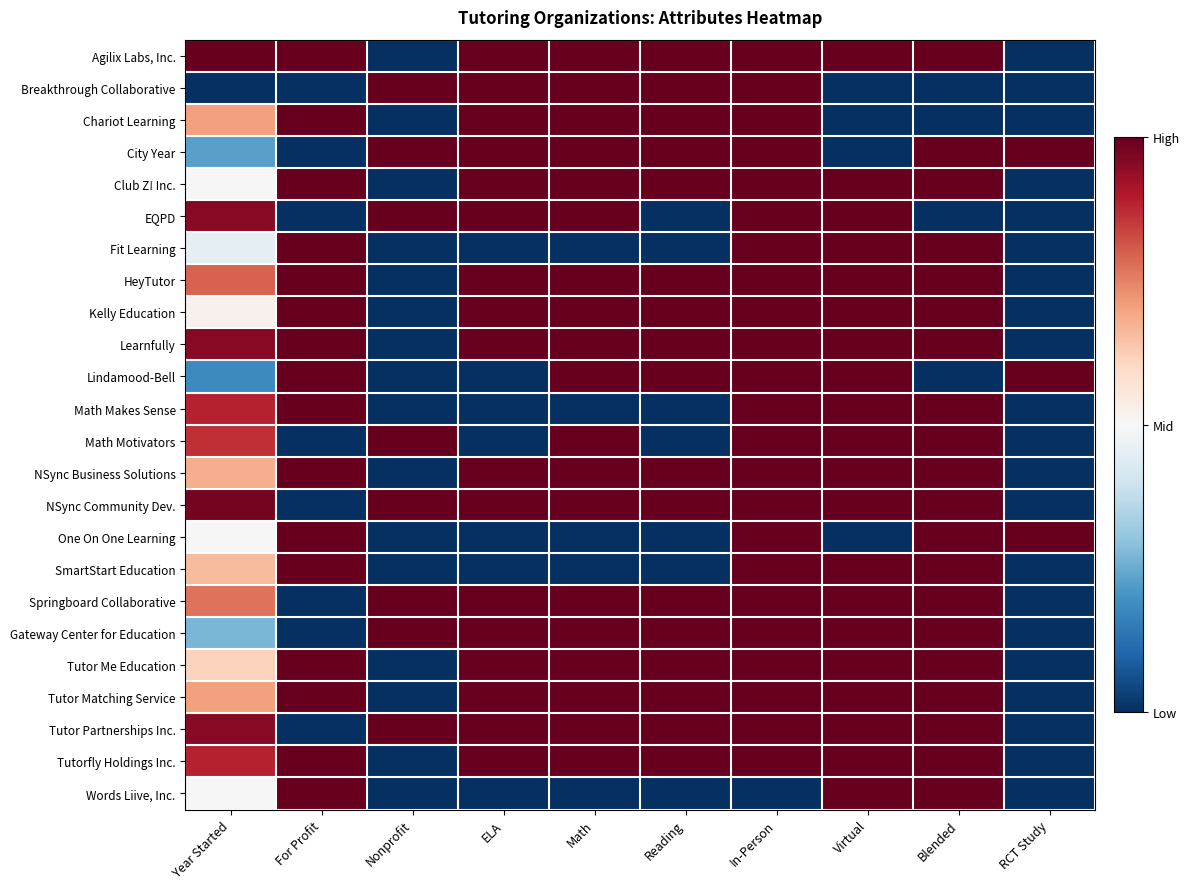

Which has a higher value, RCT Study or Reading?

Reading